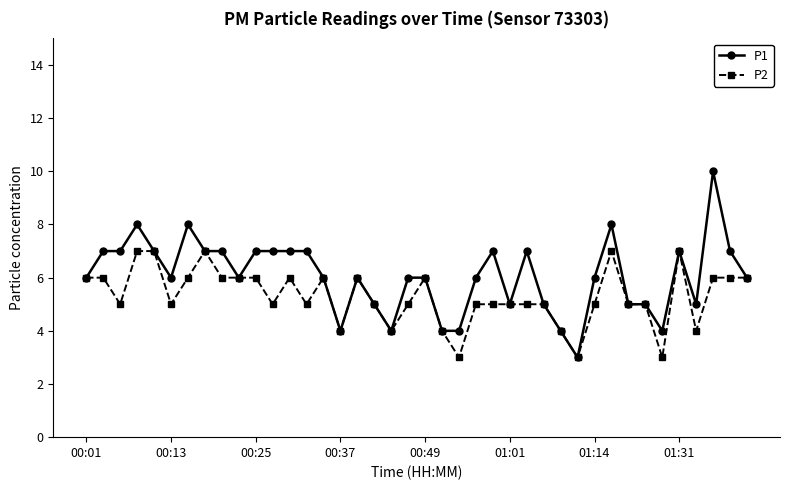

Which series has the largest range (max minus min)?

P1